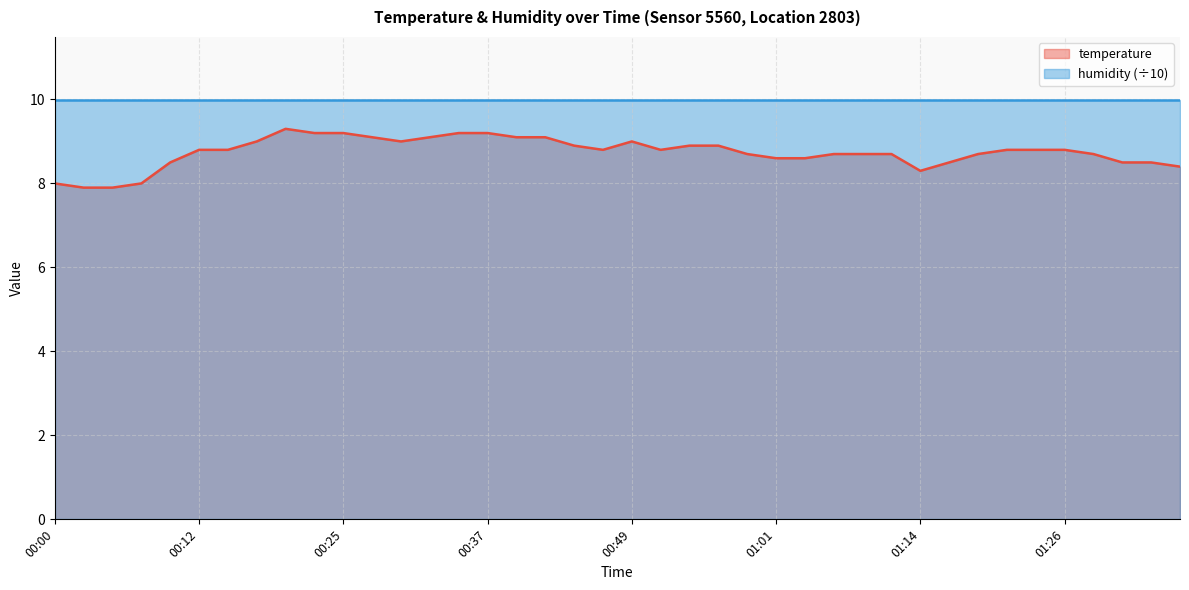

What is the value of the 7th point from the left?

8.8